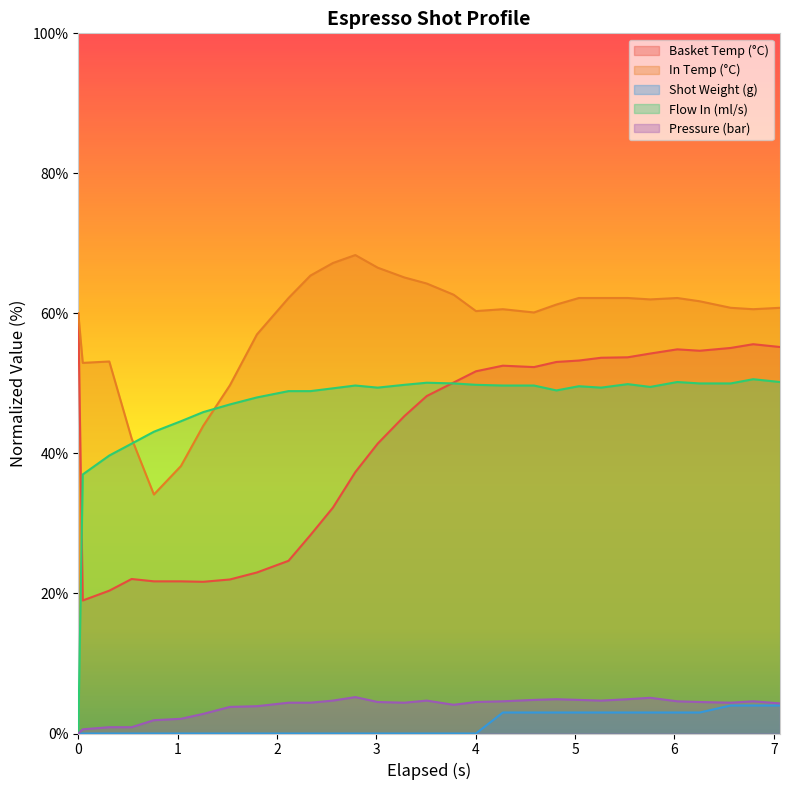

Which series has the largest range (max minus min)?

Flow In (ml/s)